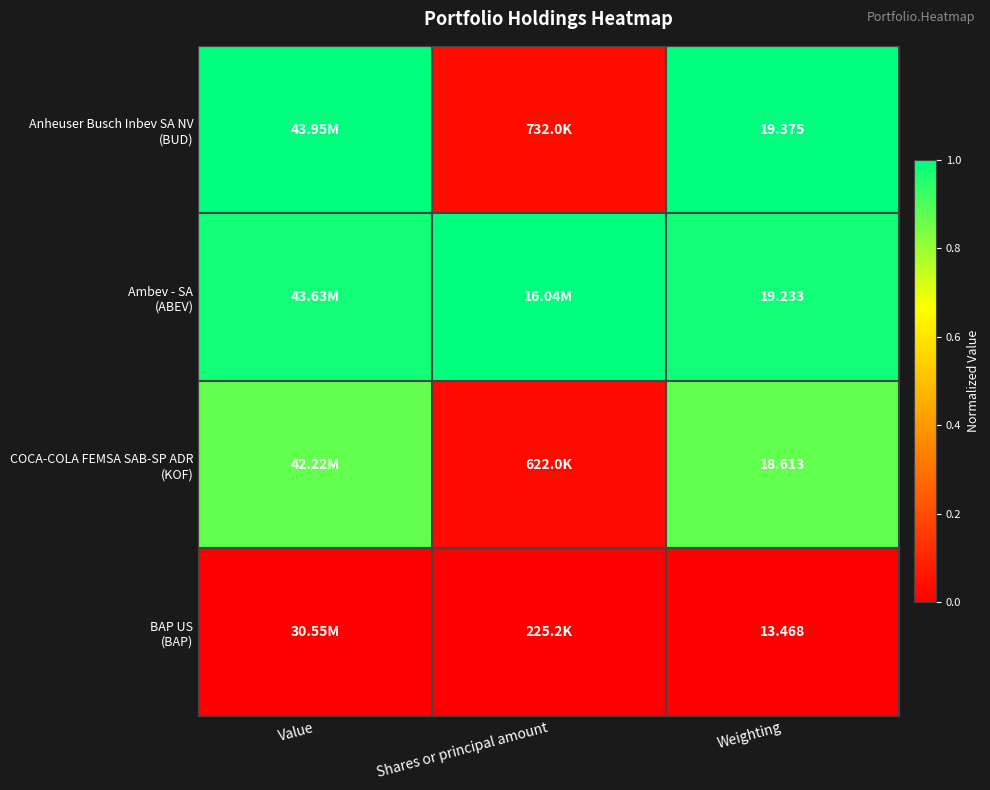

Rank the series by their maximum value, from highest to lowest.

Anheuser Busch Inbev SA NV (BUD), Ambev - SA (ABEV), COCA-COLA FEMSA SAB-SP ADR (KOF), BAP US (BAP)